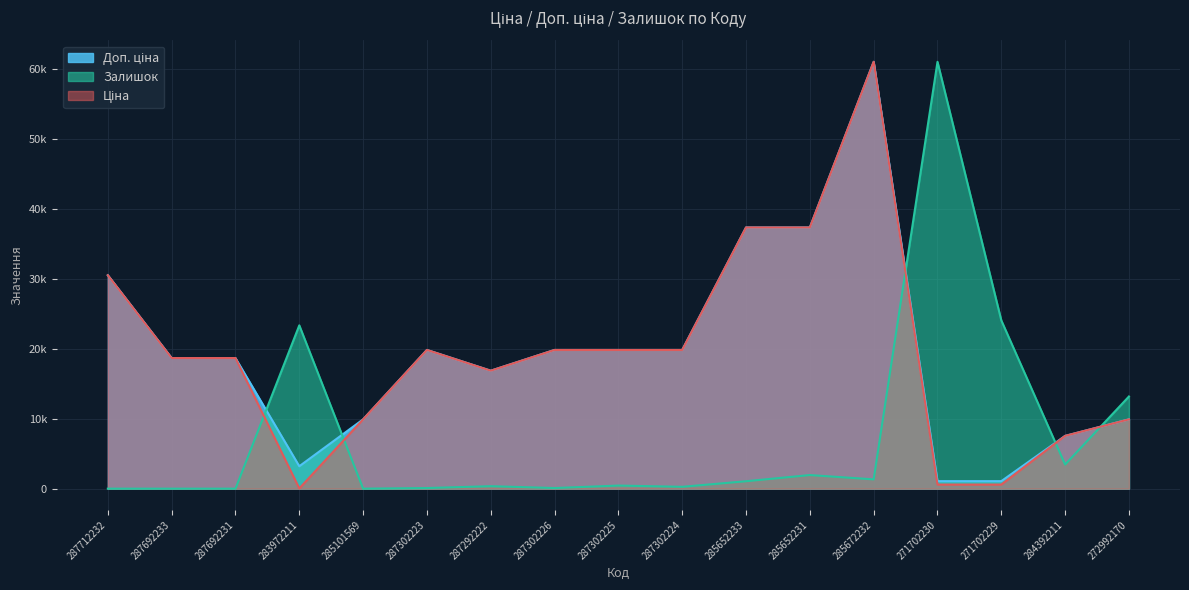

What is the total value across all series at 272992170?

32994.8